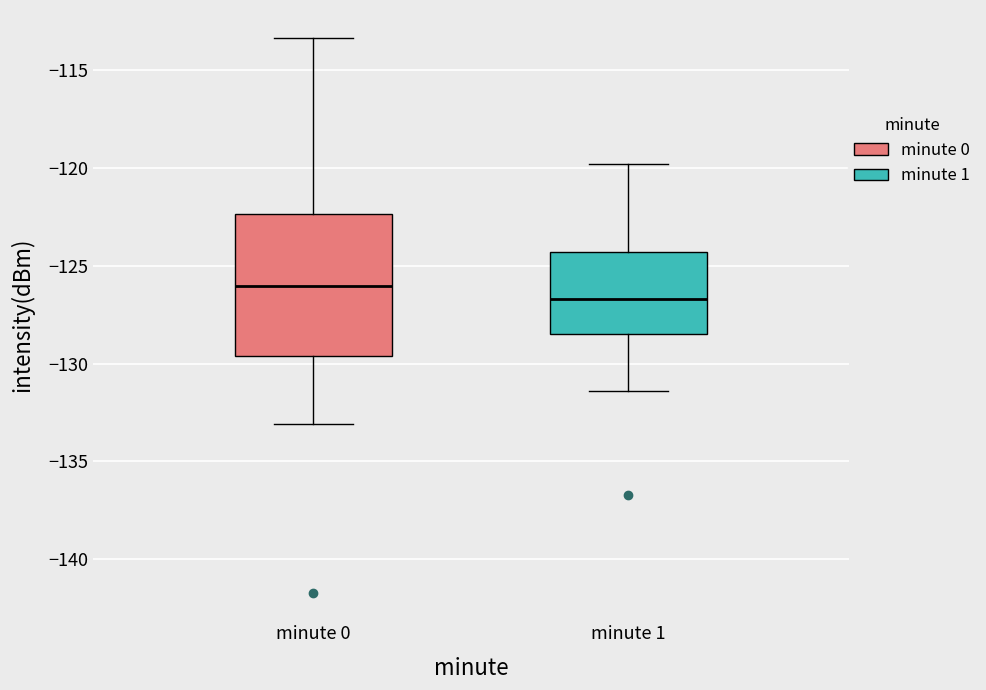

Reading left to right, transcribe this box plot: for each box, give where its median line is, the range the box spans, and where its two whiskers end, as read against the y-axis. The values are not printed on the chart, so give them approximately, as read against the axis.

minute 0: median -126.0, box -129.5 to -122.5, whiskers -133.0 to -113.5
minute 1: median -126.5, box -128.5 to -124.5, whiskers -131.5 to -120.0